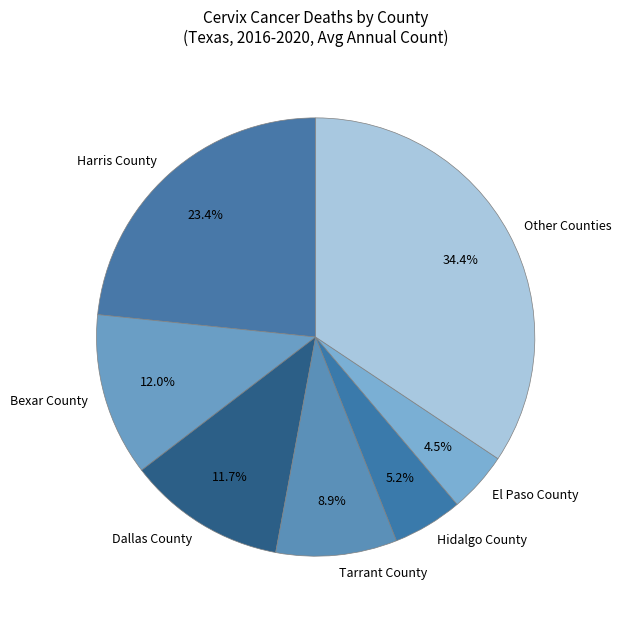

To the nearest percent, what is the average slice percentage?

14%